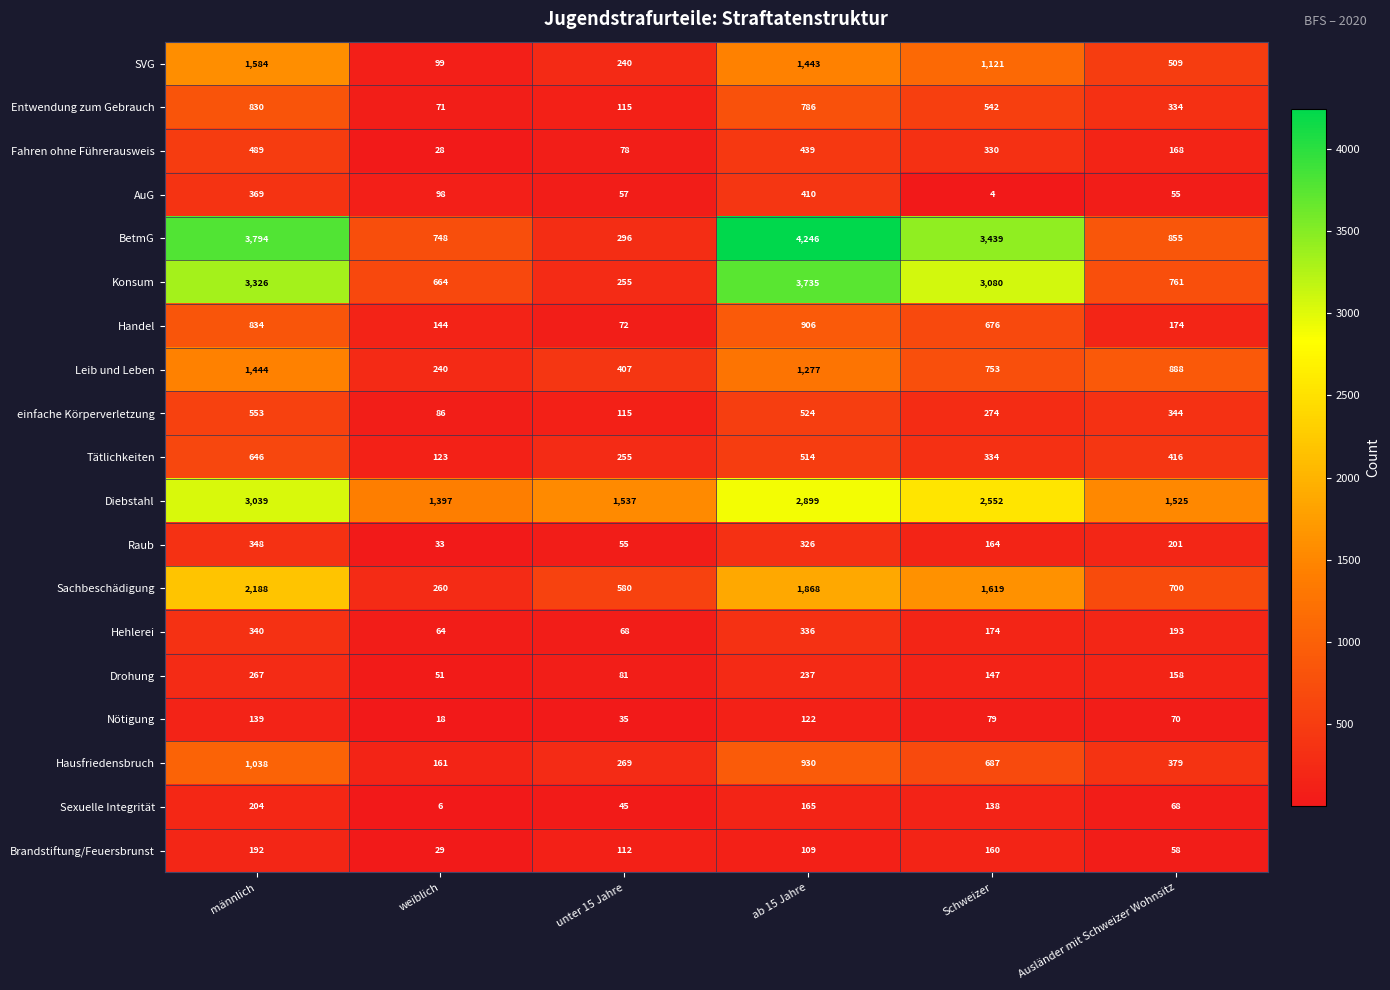

What is the average value of the Brandstiftung/Feuersbrunst series?

110